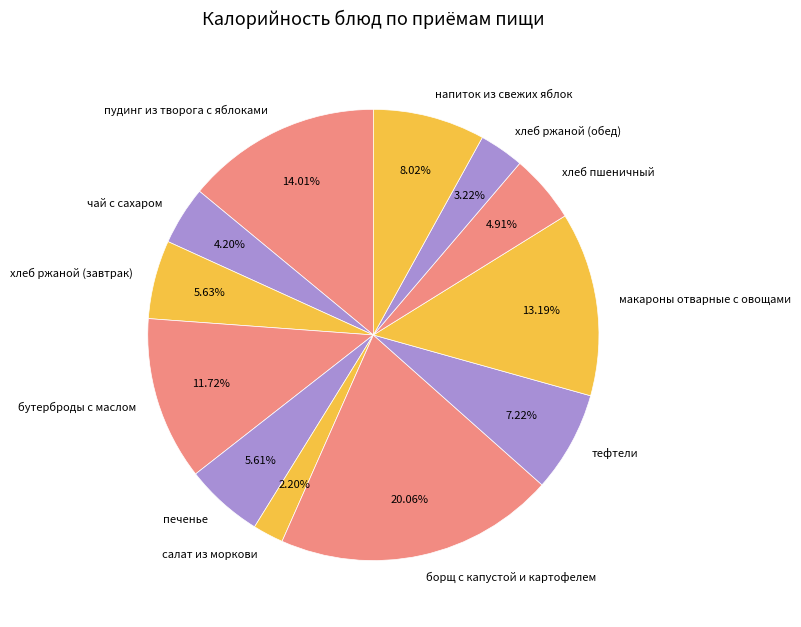

Does пудинг из творога с яблоками represent more than half of the total?

No